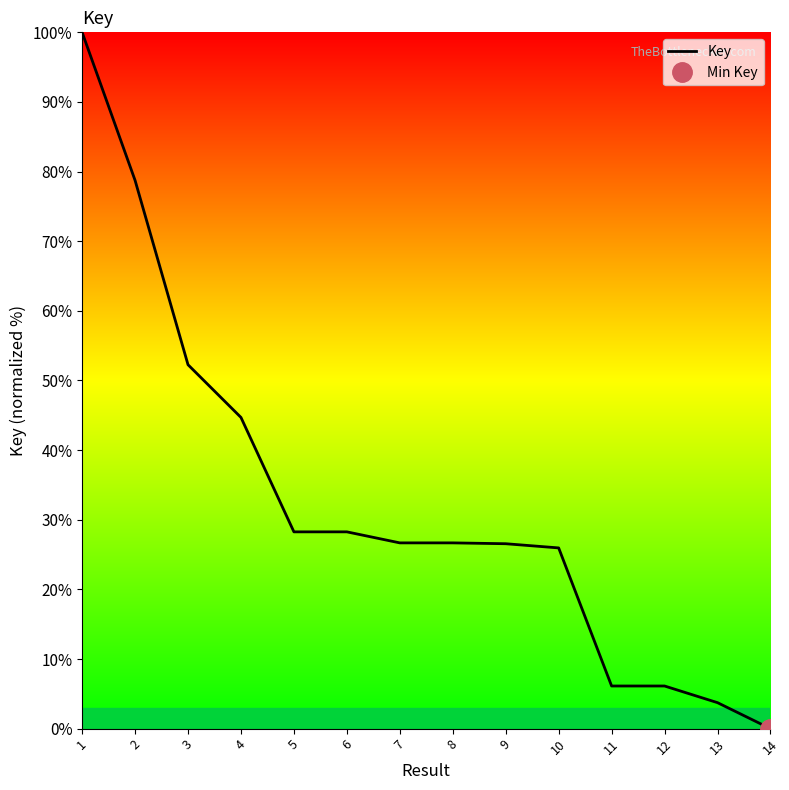

How many data points are above 26?

9